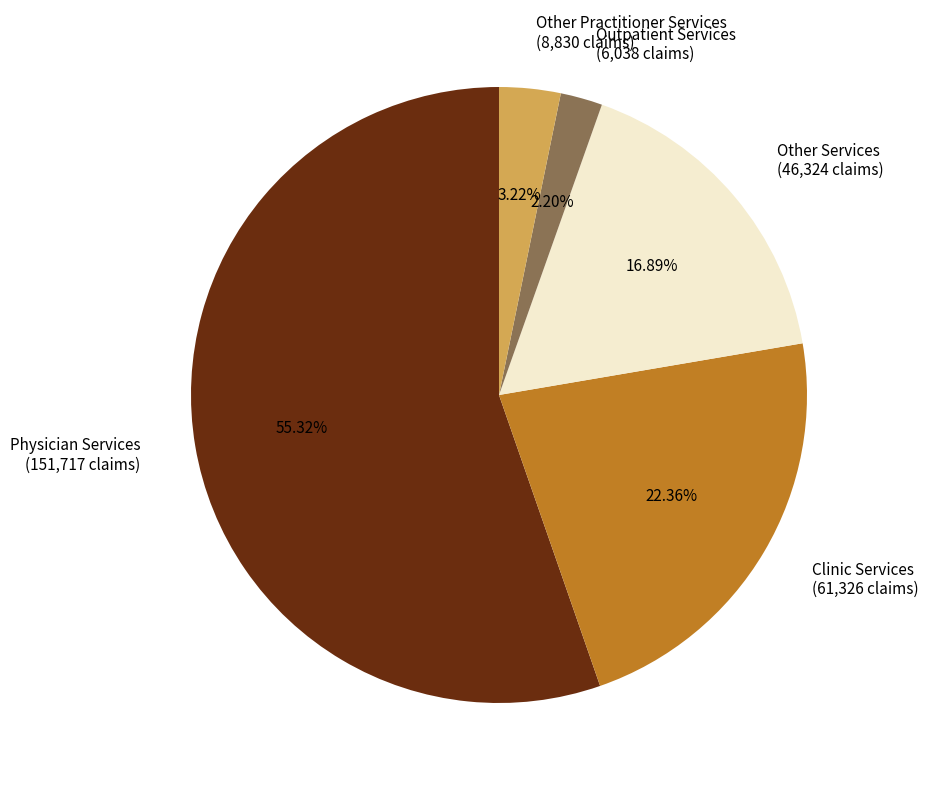

Count the number of slices in the pie.

5